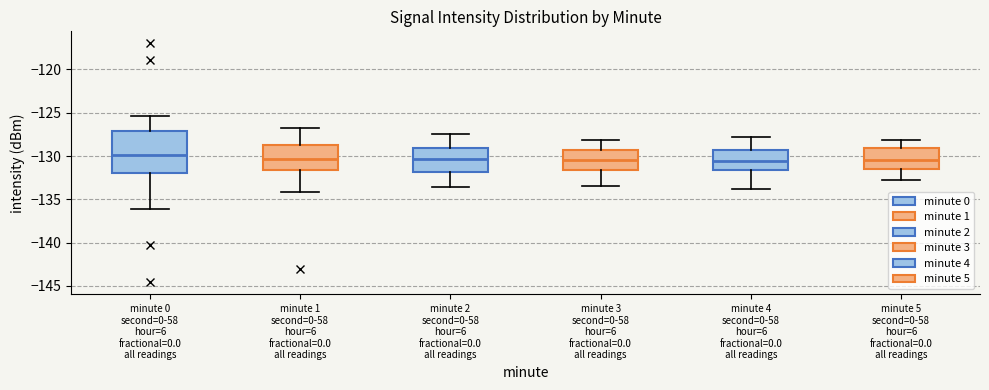

Reading left to right, transcribe this box plot: for each box, give where its median line is, the range the box spans, and where its two whiskers end, as read against the y-axis. The values are not printed on the chart, so give them approximately, as read against the axis.

minute 0 second=0-58 hour=6 fractional=0.0 all readings: median -130.0, box -132.0 to -127.0, whiskers -136.0 to -125.5
minute 1 second=0-58 hour=6 fractional=0.0 all readings: median -130.5, box -131.5 to -129.0, whiskers -134.0 to -127.0
minute 2 second=0-58 hour=6 fractional=0.0 all readings: median -130.5, box -132.0 to -129.0, whiskers -133.5 to -127.5
minute 3 second=0-58 hour=6 fractional=0.0 all readings: median -130.5, box -131.5 to -129.5, whiskers -133.5 to -128.0
minute 4 second=0-58 hour=6 fractional=0.0 all readings: median -130.5, box -131.5 to -129.0, whiskers -134.0 to -128.0
minute 5 second=0-58 hour=6 fractional=0.0 all readings: median -130.5, box -131.5 to -129.0, whiskers -133.0 to -128.0